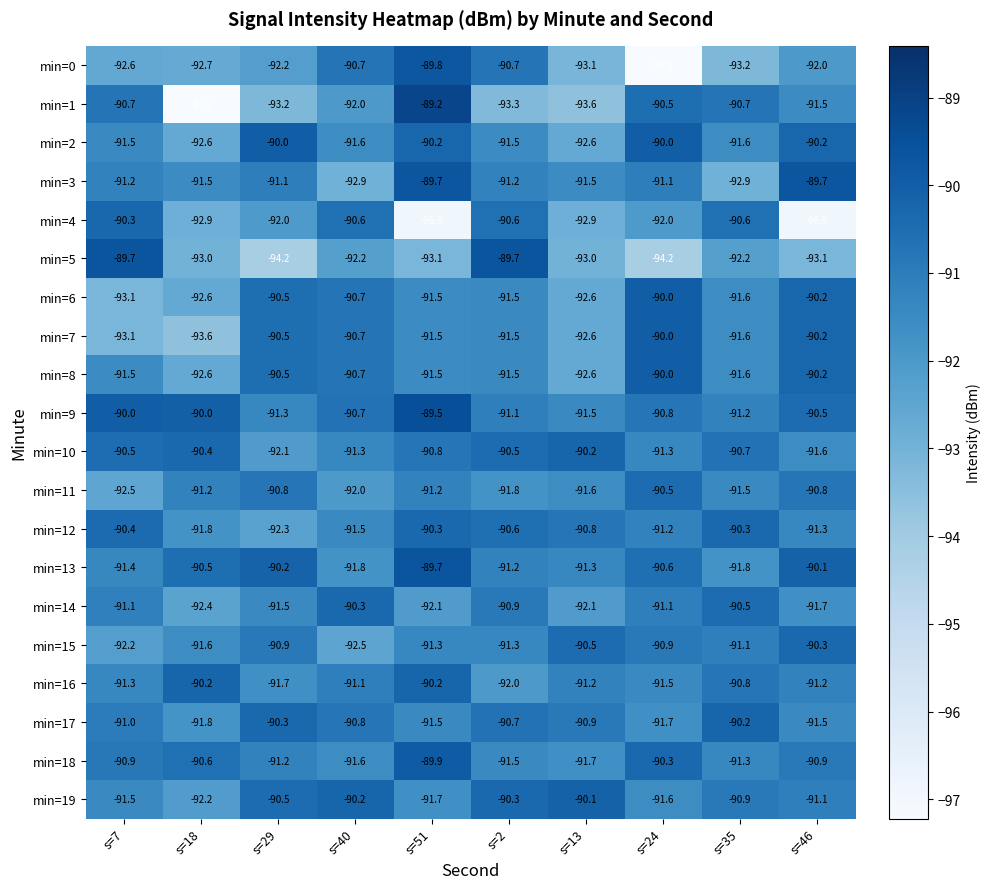

What is the difference between the maximum and minimum values in the min=11 series?

2.0